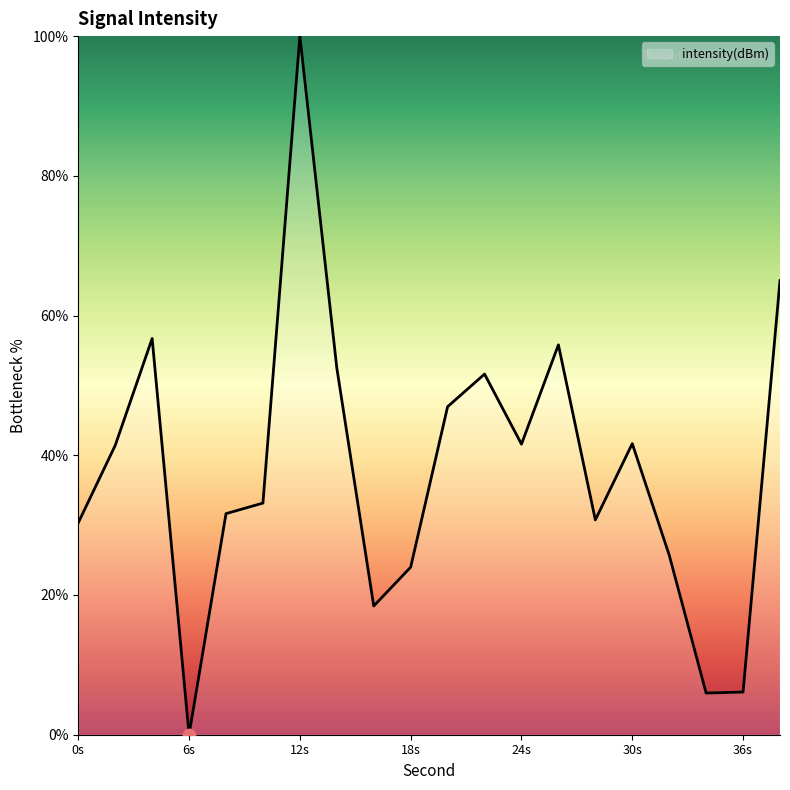

What is the difference between the maximum and minimum values?

100.0